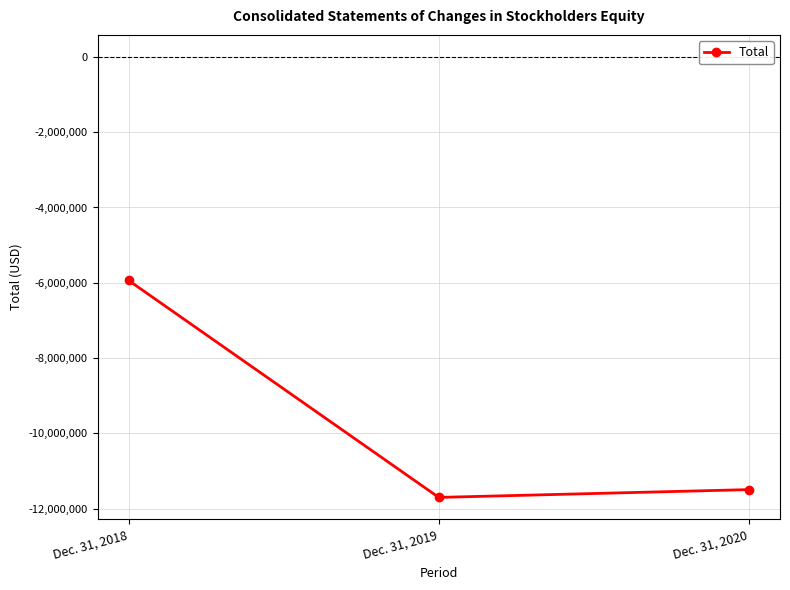

What is the smallest value displayed?

-11701035